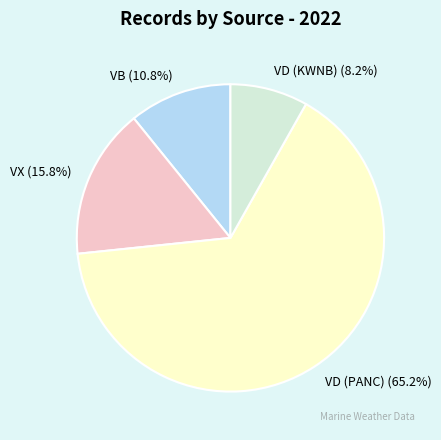

Rank the categories by value from lowest to highest.

VD (KWNB), VB, VX, VD (PANC)